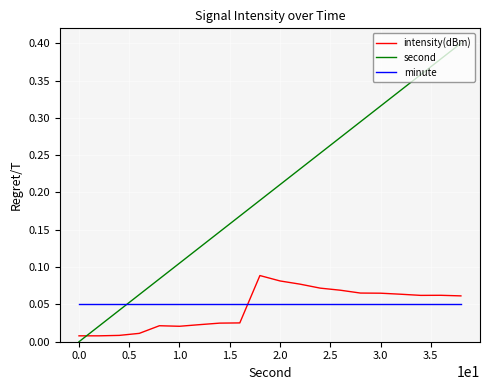

True or false: second and minute intersect in this chart.

True